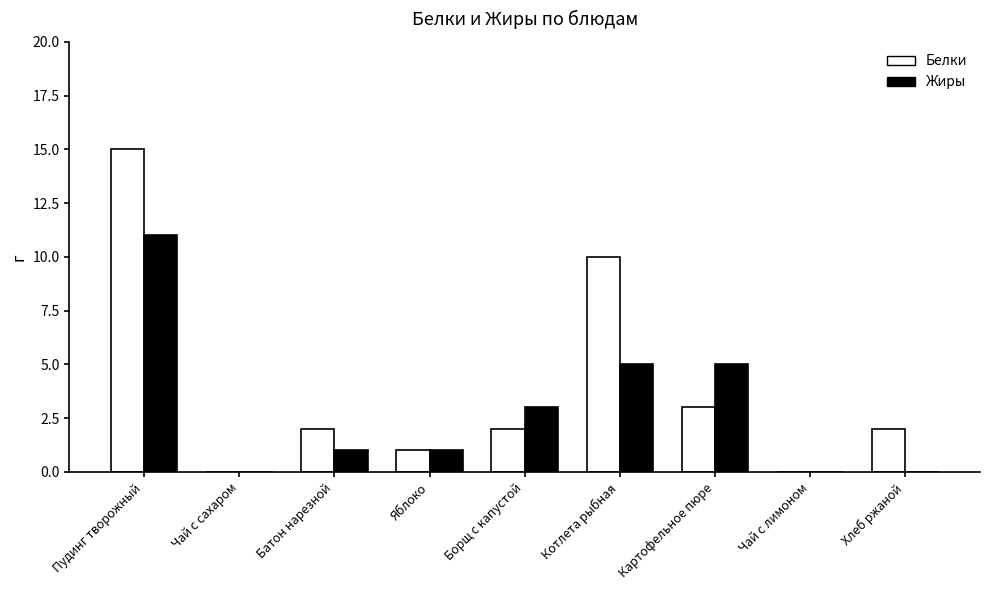

At which label does Жиры reach its peak?

Пудинг творожный